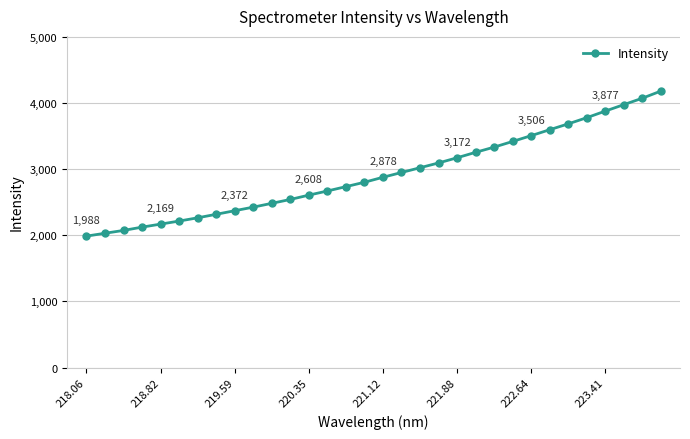

Does the chart have visible grid lines?

Yes